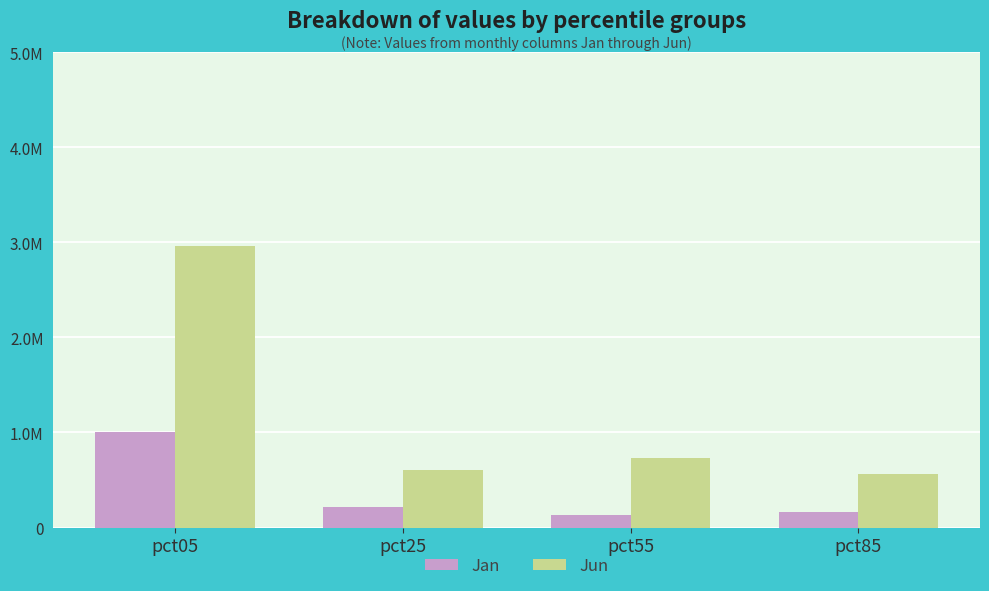

What are all the series names shown in the legend?

Jan, Jun